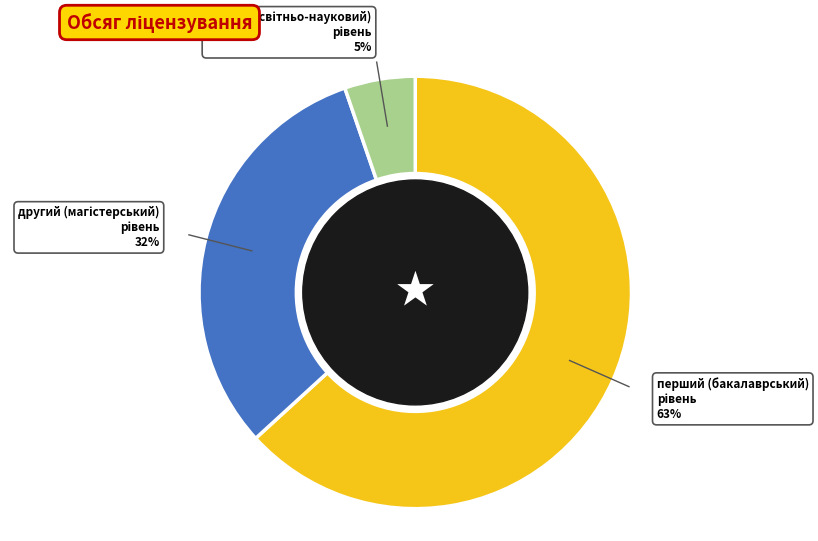

Is there a majority slice in this chart?

Yes